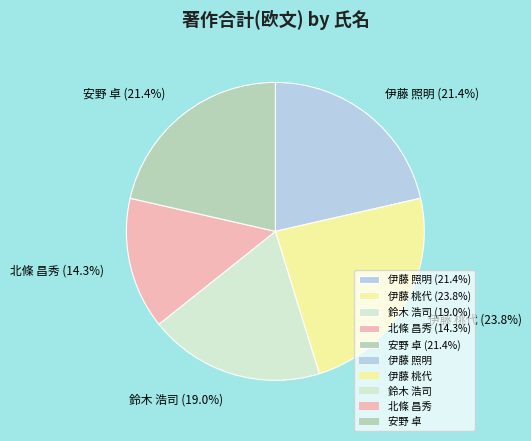

Does any single category account for the majority?

No